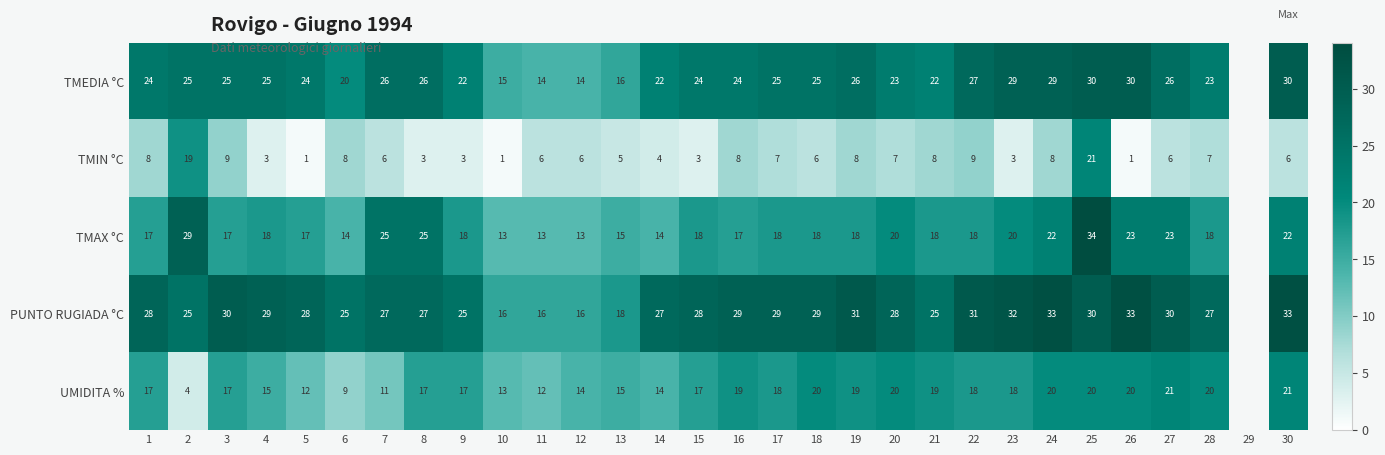

What is the total value across all series at 6?

76